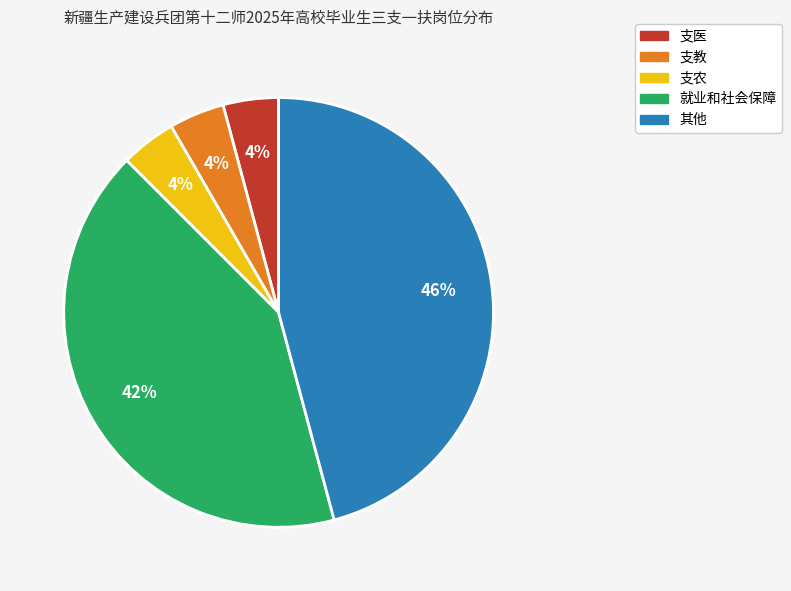

To the nearest percent, what portion does 就业和社会保障 represent?

42%